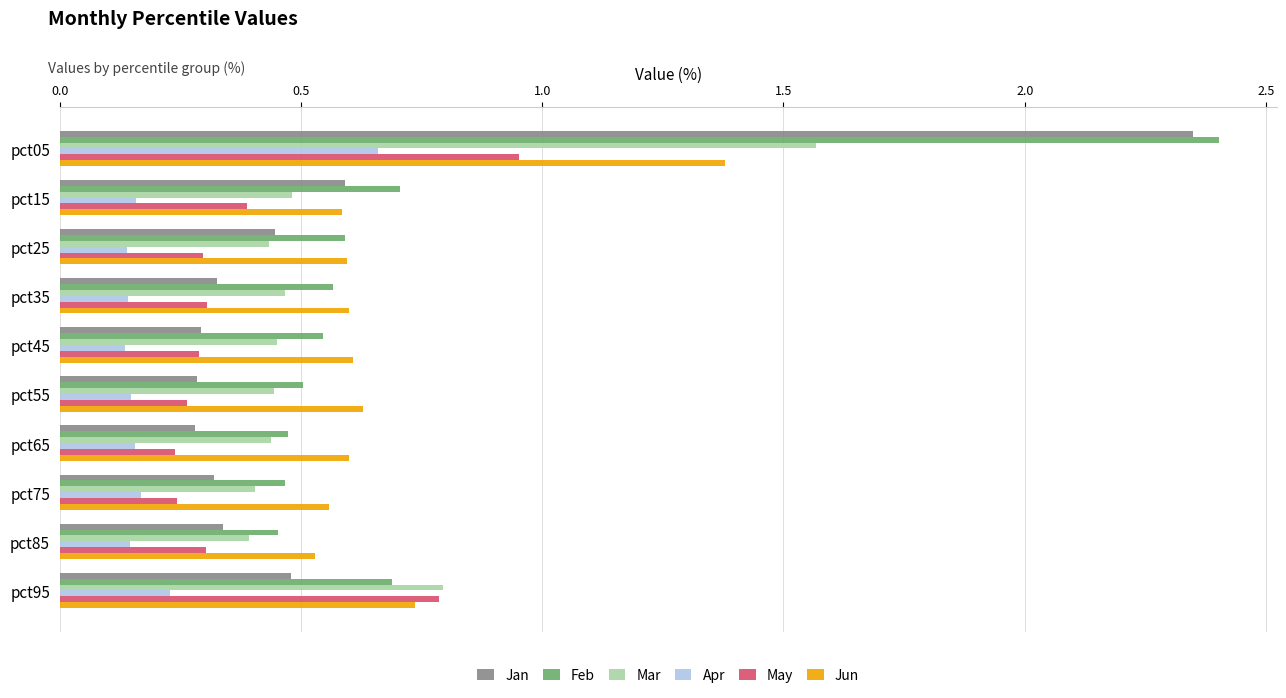

Is it true that Feb equals 0.7 at pct95?

True